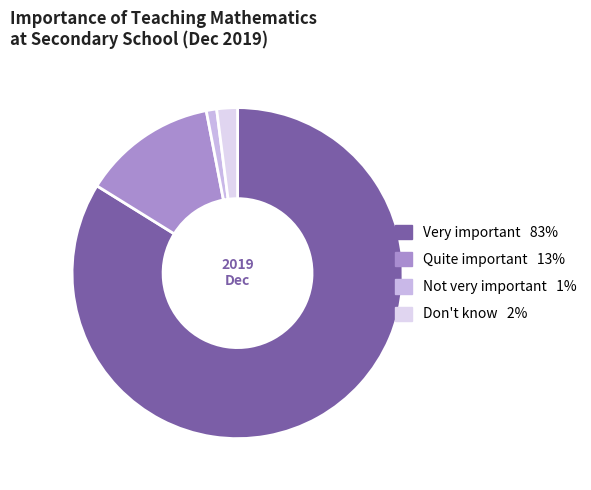

To the nearest percent, what is the difference between the largest and smallest slice percentages?

83%